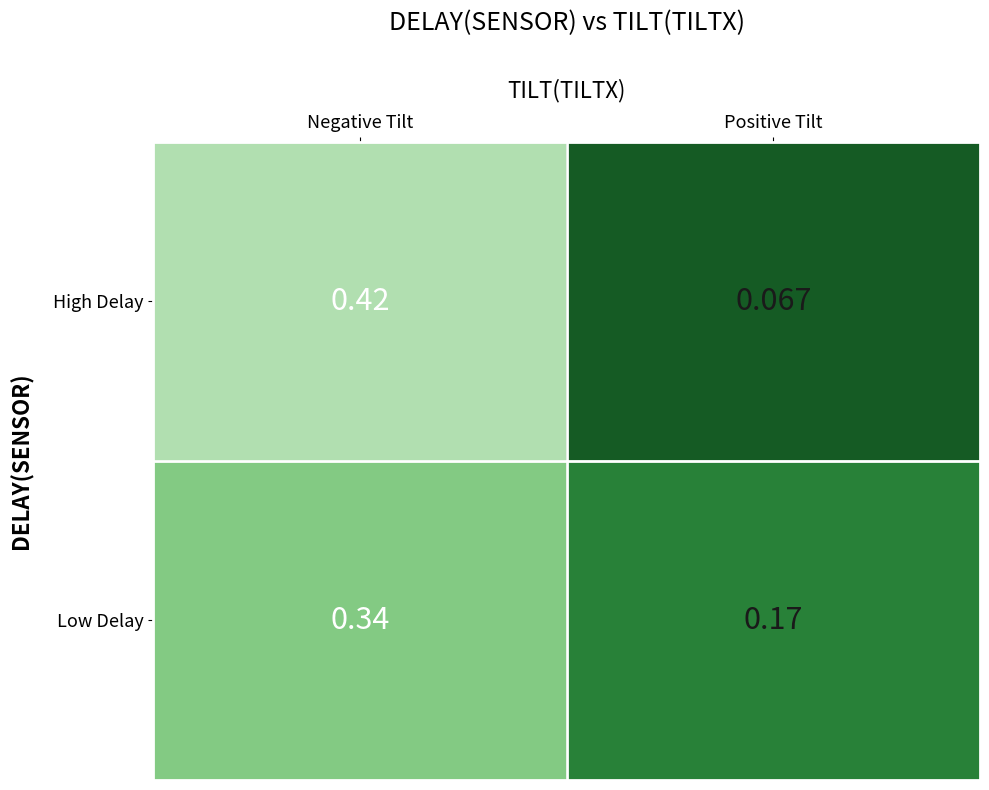

At how many categories does at least one series exceed 0?

2